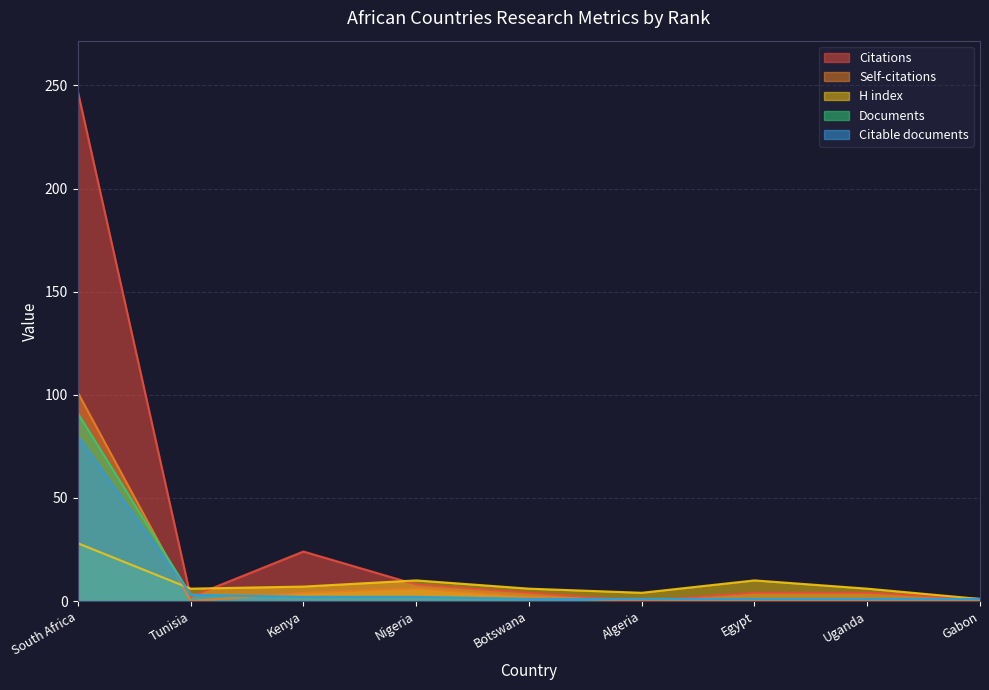

At which label does Citations first exceed 4?

South Africa